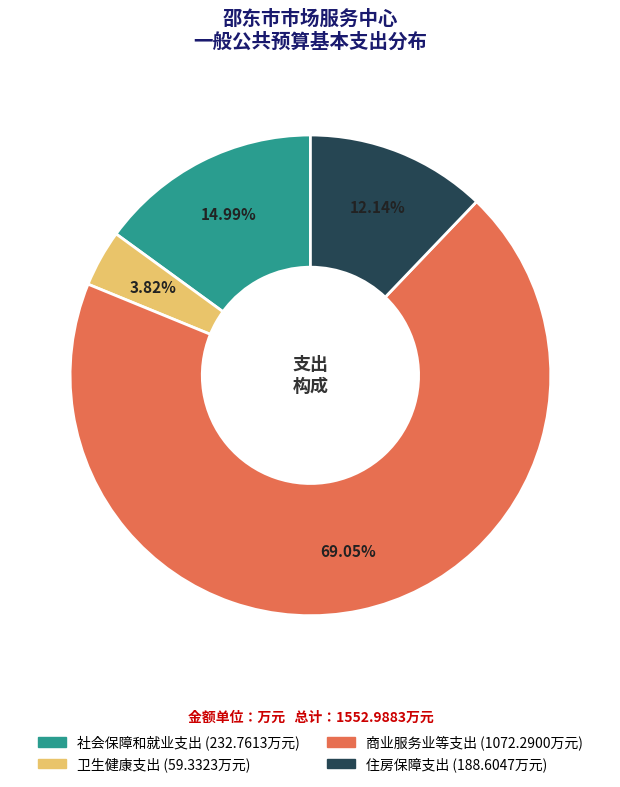

To the nearest percent, what is the combined percentage of 商业服务业等支出 and 住房保障支出?

81%